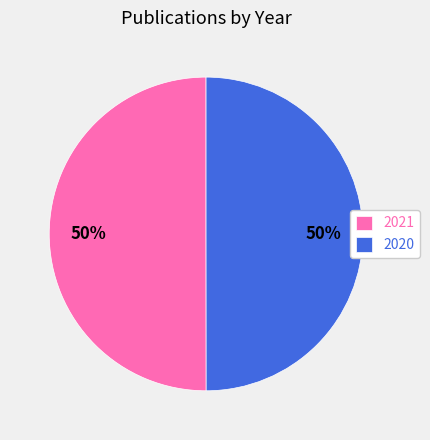

Approximately how many times larger is the value at 2021 compared to 2020?

1.0